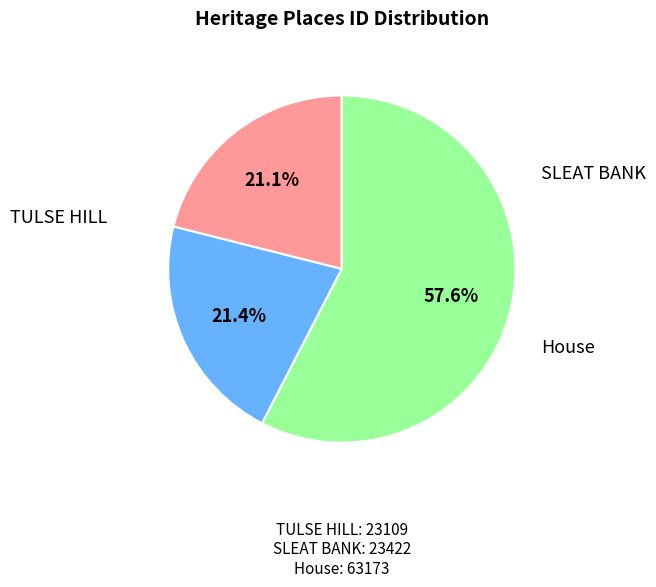

Is there any slice that represents more than half of the pie?

Yes